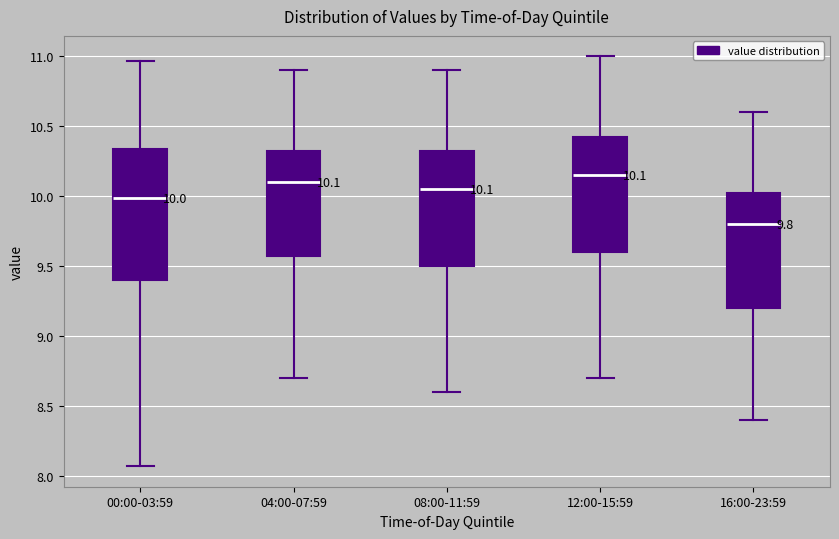

Comparing the boxes themselves (not the whiskers), which one is the tallest?

00:00-03:59